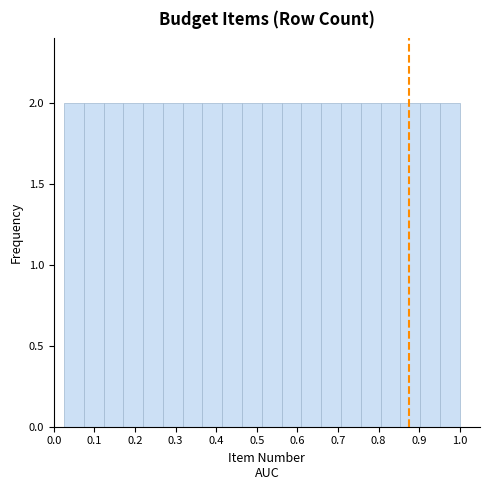

Reading left to right, list every bar in this chart as the range it spans on the x-axis followed by its height. Neither the bar edges nor the heights are printed on the chart, so give them approximately, as read against the axes.

0.03 to 0.07: 2
0.07 to 0.12: 2
0.12 to 0.17: 2
0.17 to 0.22: 2
0.22 to 0.27: 2
0.27 to 0.32: 2
0.32 to 0.37: 2
0.37 to 0.42: 2
0.42 to 0.46: 2
0.46 to 0.51: 2
0.51 to 0.56: 2
0.56 to 0.61: 2
0.61 to 0.66: 2
0.66 to 0.71: 2
0.71 to 0.76: 2
0.76 to 0.81: 2
0.81 to 0.85: 2
0.85 to 0.90: 2
0.90 to 0.95: 2
0.95 to 1.00: 2